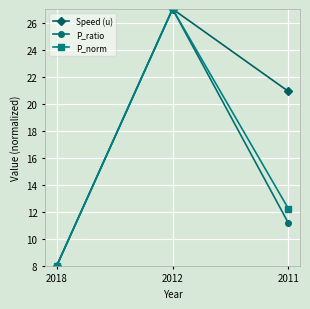

Reading left to right, transcribe all the data shown in this chart.

Speed (u): 8.0	27.0	20.9
P_ratio: 8.0	27.0	11.2
P_norm: 8.0	27.0	12.2